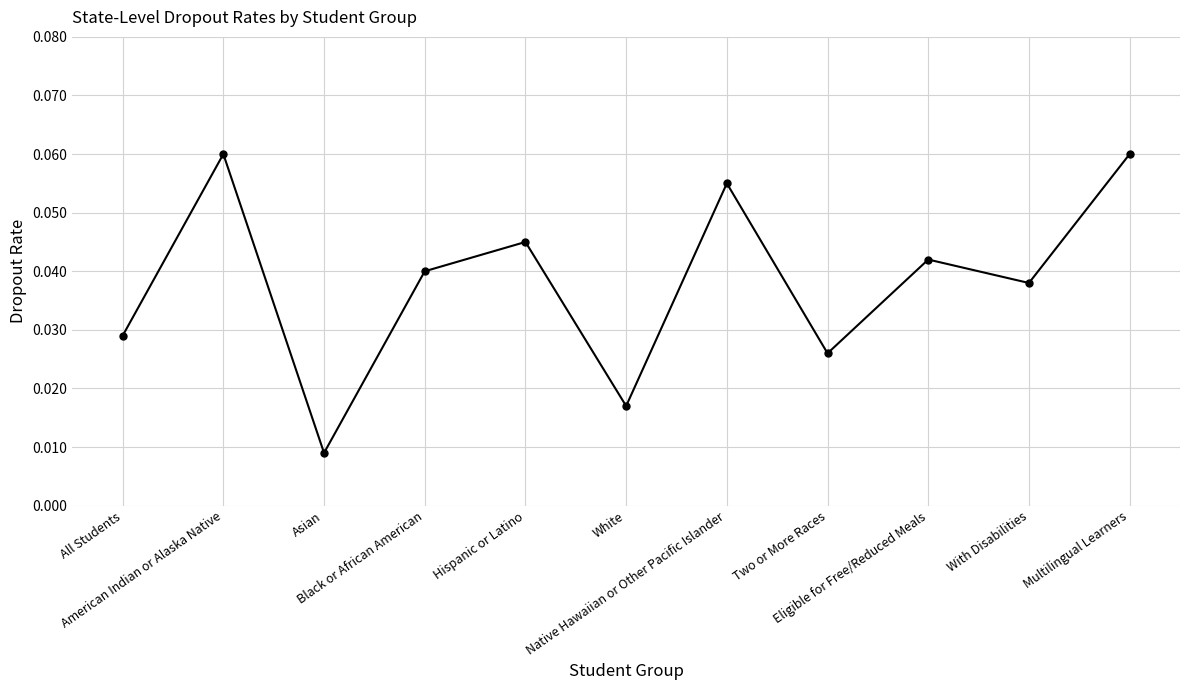

How many values are between 0 and 1?

11